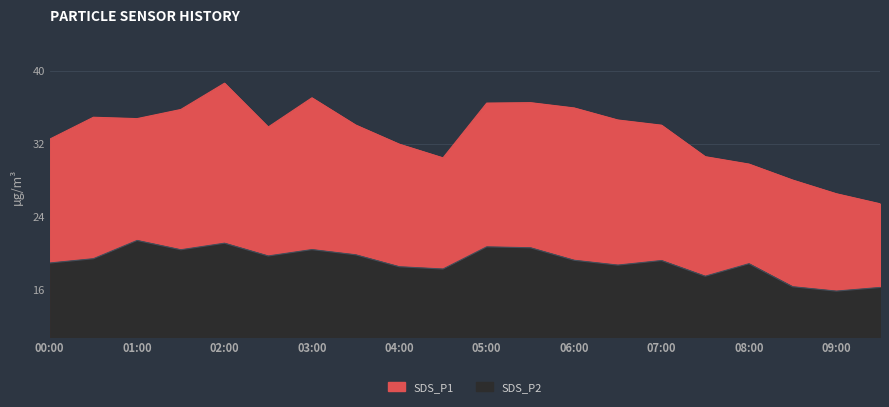

What is the minimum value for SDS_P1?

25.4